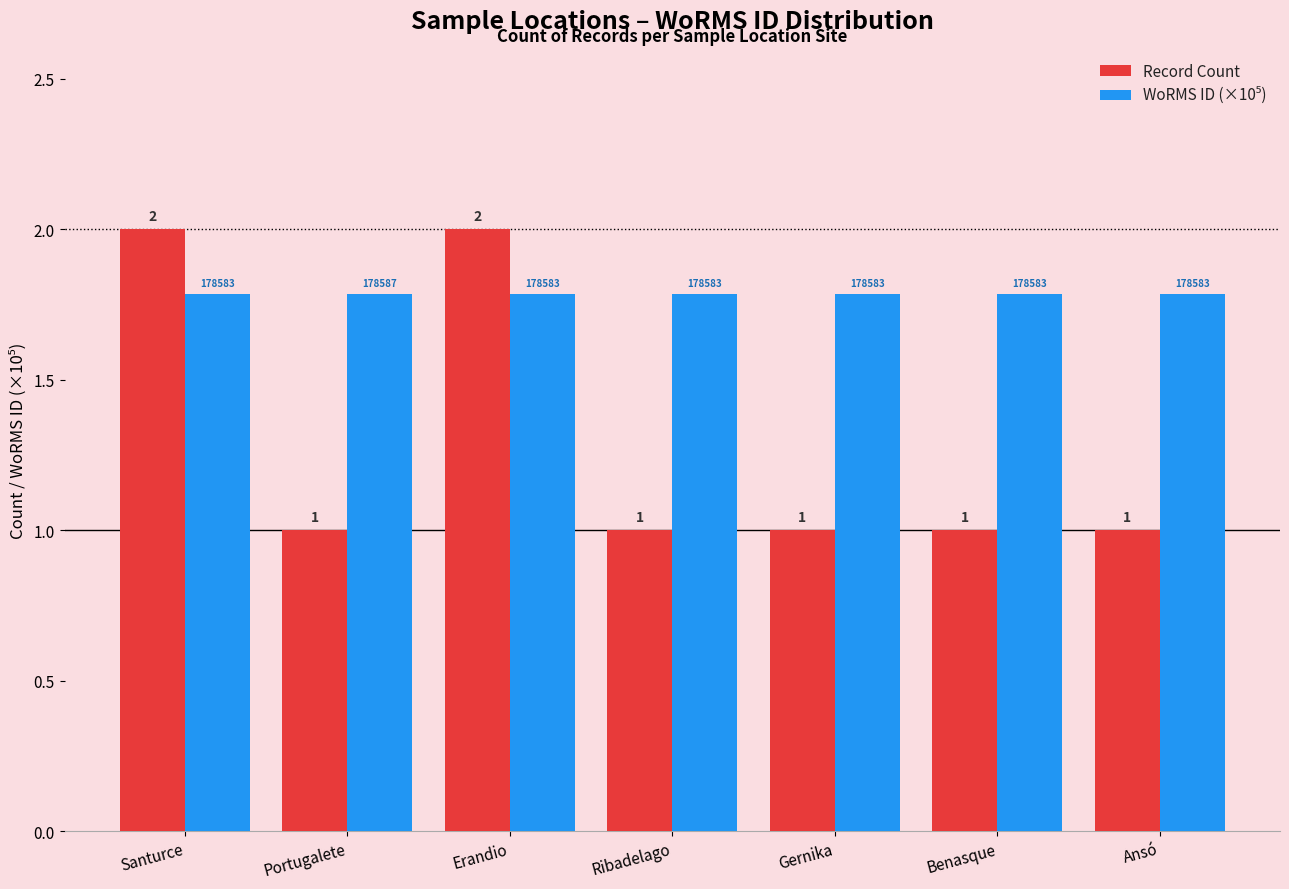

Are the bars grouped side by side (vs. stacked)?

Yes